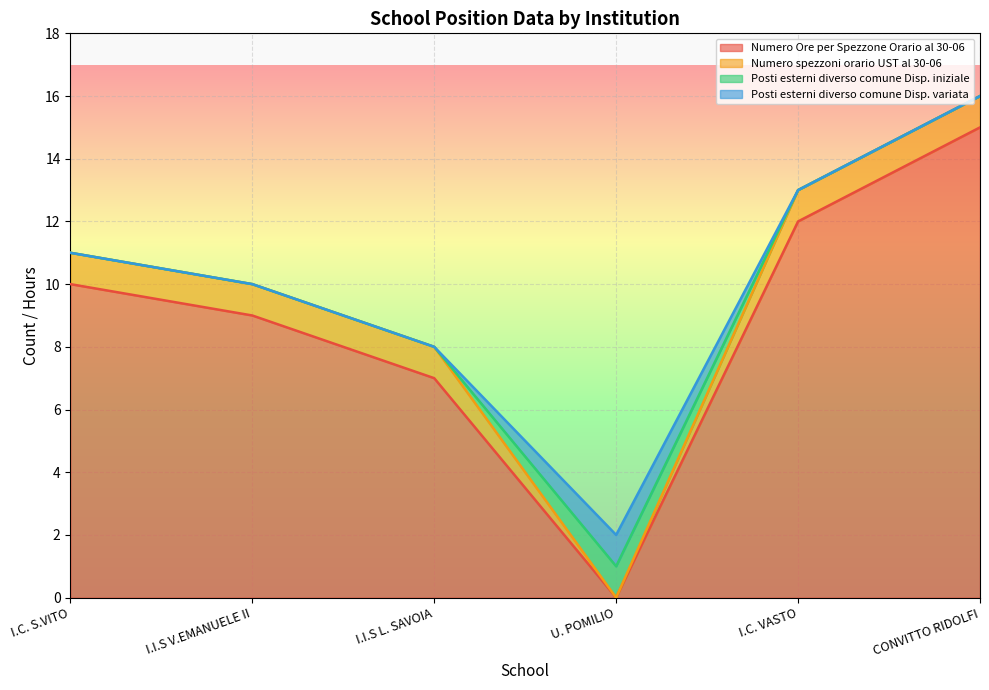

At how many categories does at least one series exceed 13?

1